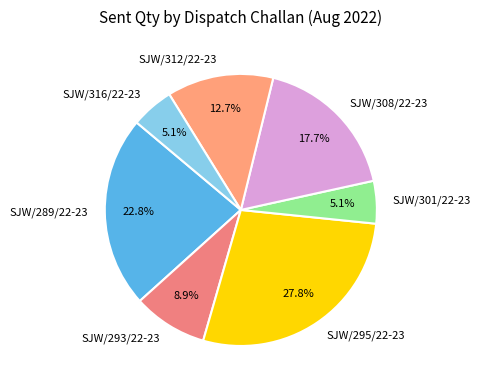

Is the sum of SJW/293/22-23 and SJW/308/22-23 greater than half?

No